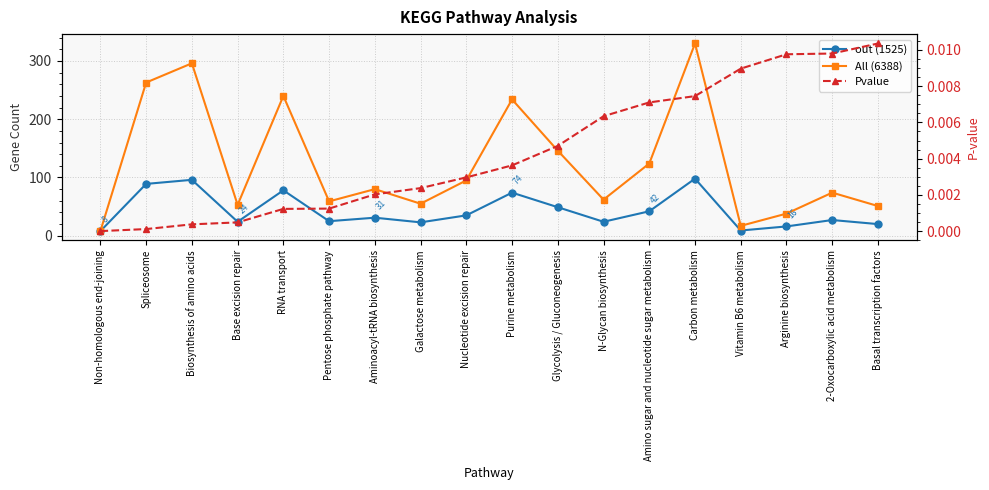

Which series has the largest total across all categories?

All (6388)